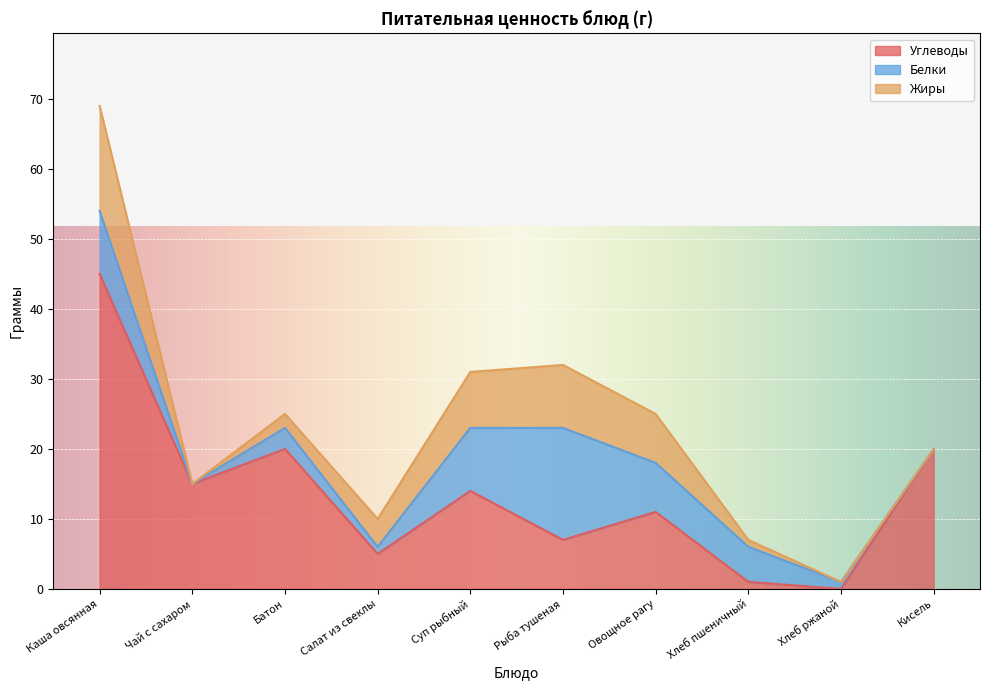

What is the difference between the highest and lowest values at Кисель?

20